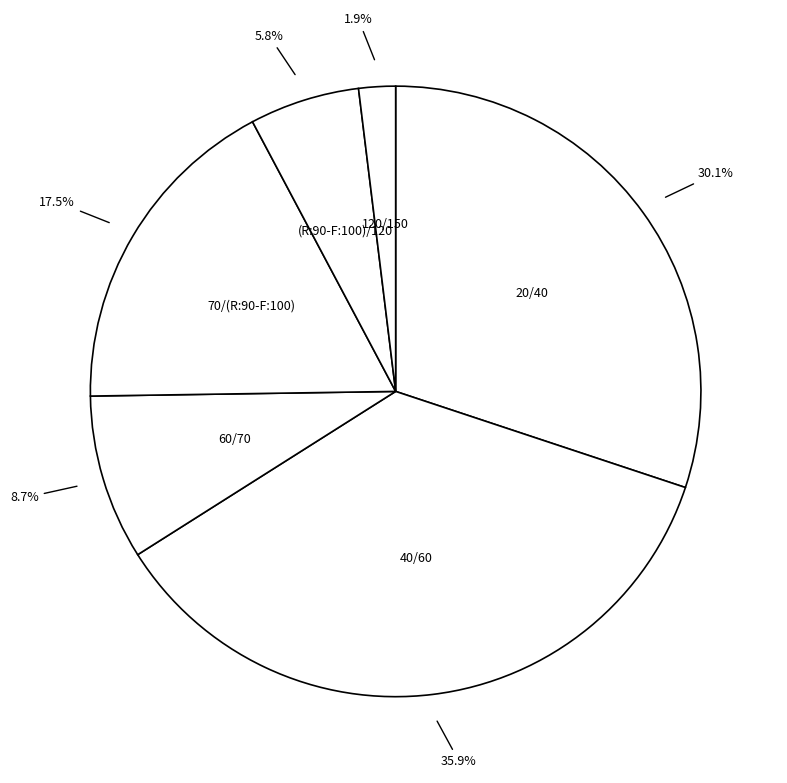

Between 40/60 and 120/150, which is larger?

40/60